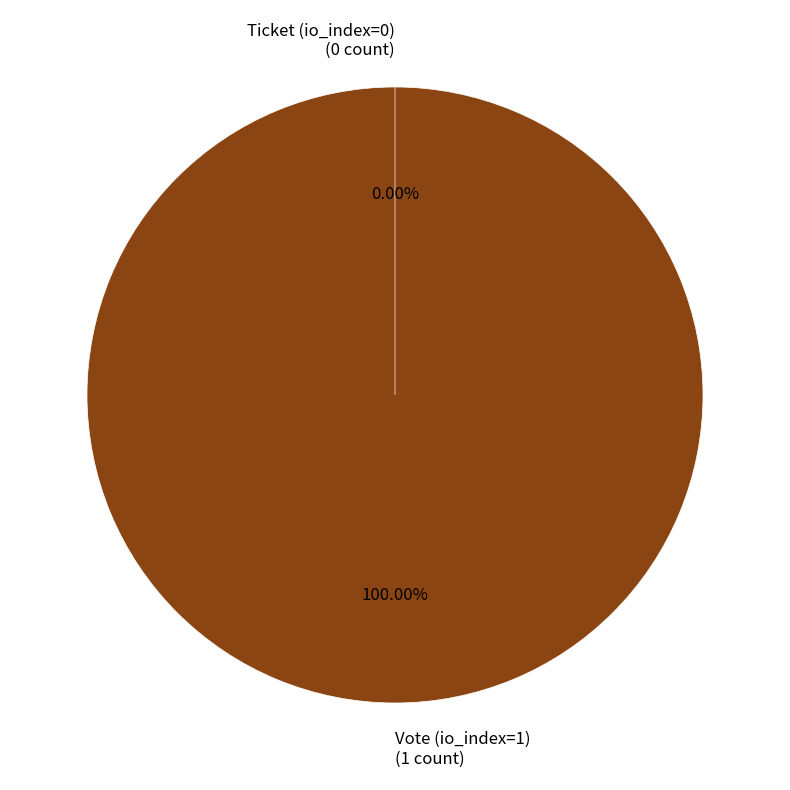

Combined, do Vote (io_index=1) and Ticket (io_index=0) account for over 50%?

Yes